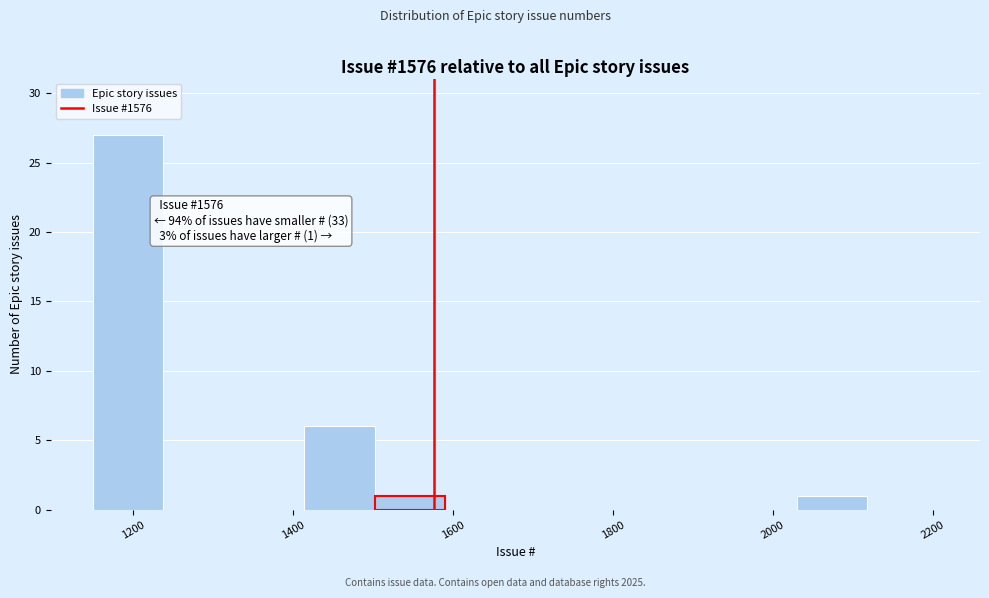

Over which range of the x-axis is the bar tallest?

1150 to 1238